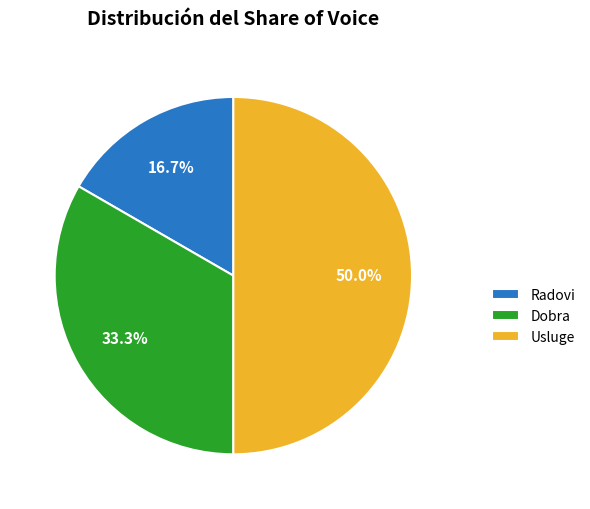

Which slice is the largest?

Usluge